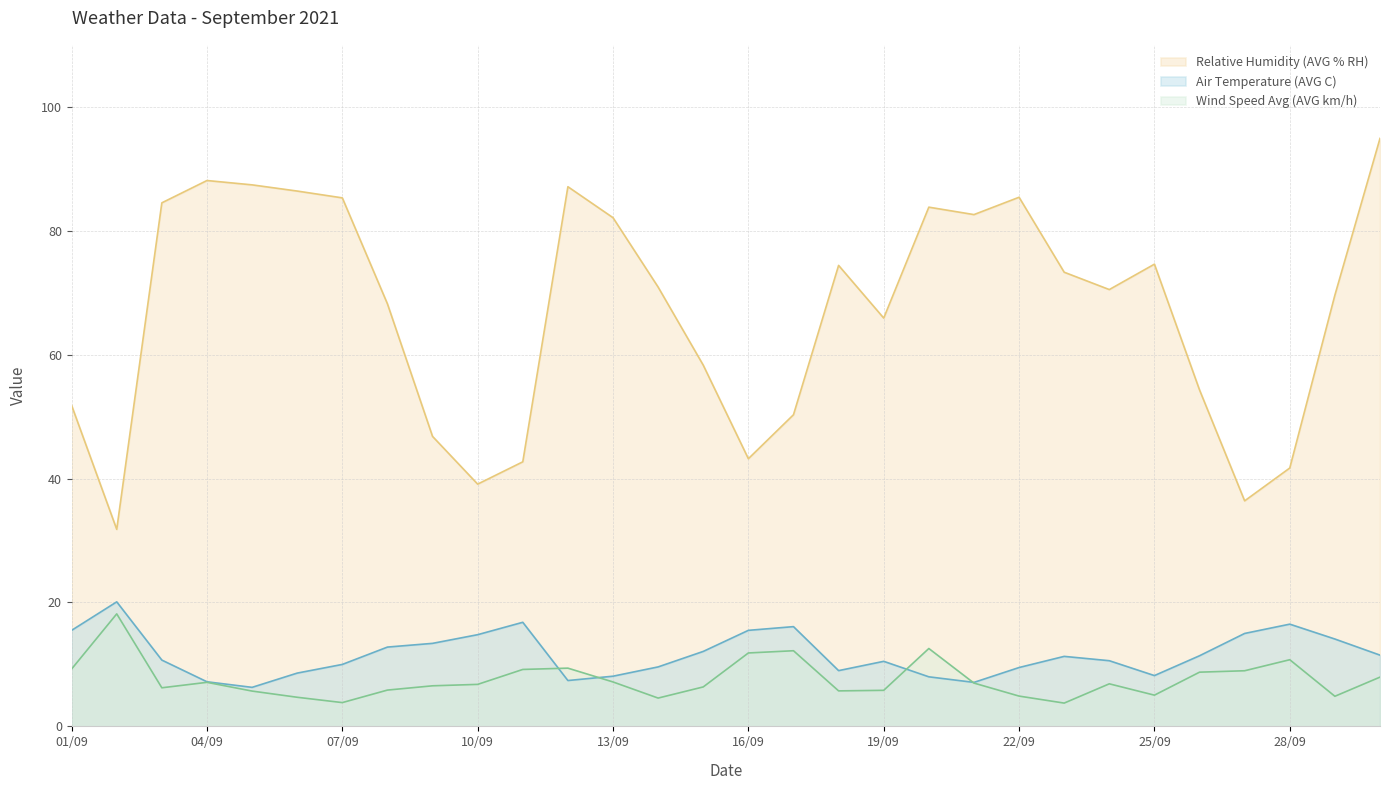

True or false: Wind Speed Avg (AVG km/h) and Air Temperature (AVG C) cross at least once.

True